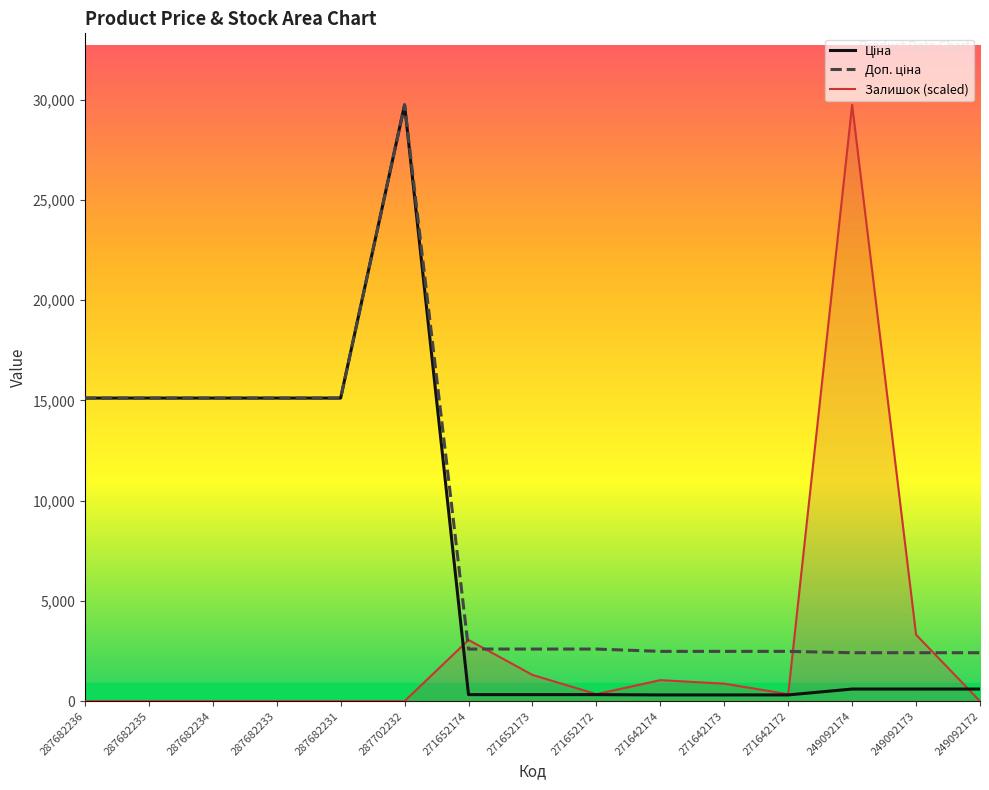

Reading left to right, extract all data points from this chart.

Ціна: 15120.0	15120.0	15120.0	15120.0	15120.0	29747.2	324.8	324.8	324.8	310.3	310.3	310.3	603.7	603.7	603.7
Доп. ціна: 15120.0	15120.0	15120.0	15120.0	15120.0	29747.2	2598.3	2598.3	2598.3	2482.4	2482.4	2482.4	2414.8	2414.8	2414.8
Залишок: 0.0	0.0	0.0	0.0	0.0	0.0	3053.2	1308.5	348.9	1046.8	872.4	348.9	29747.2	3314.9	0.0